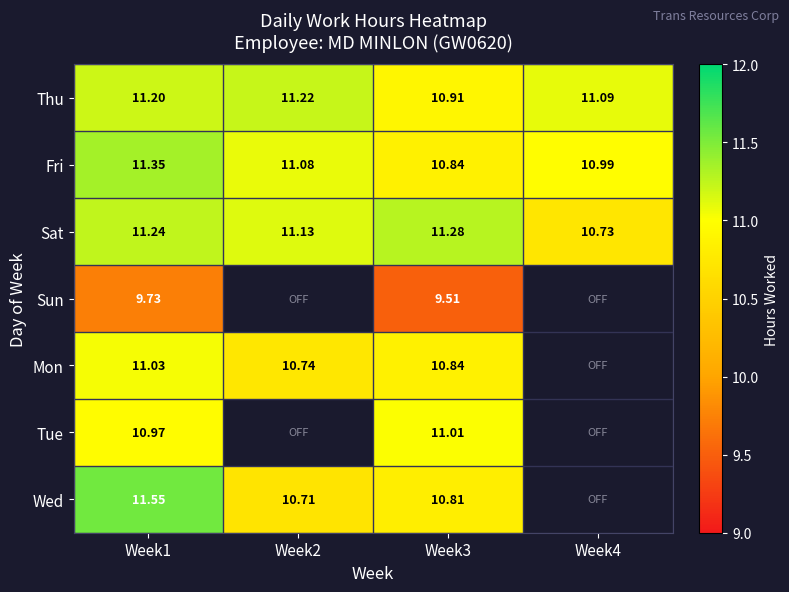

At which label does Sat reach its peak?

Week3